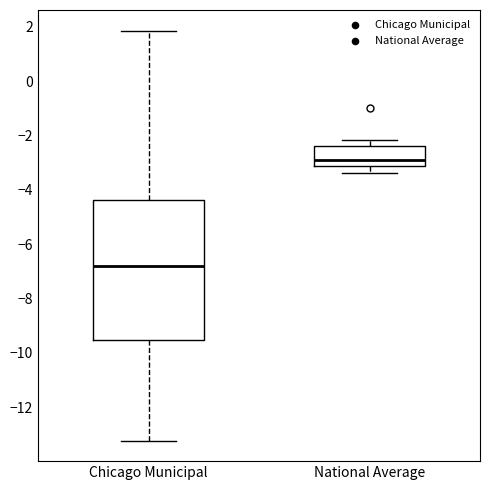

Reading left to right, transcribe this box plot: for each box, give where its median line is, the range the box spans, and where its two whiskers end, as read against the y-axis. The values are not printed on the chart, so give them approximately, as read against the axis.

Chicago Municipal: median -6.8, box -9.6 to -4.4, whiskers -13.2 to 1.8
National Average: median -3.0, box -3.2 to -2.4, whiskers -3.4 to -2.2